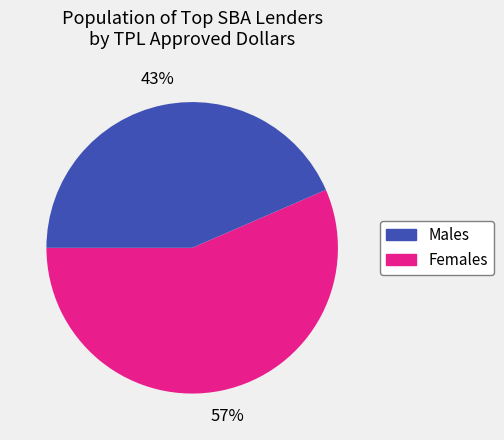

Is there any slice that represents more than half of the pie?

Yes